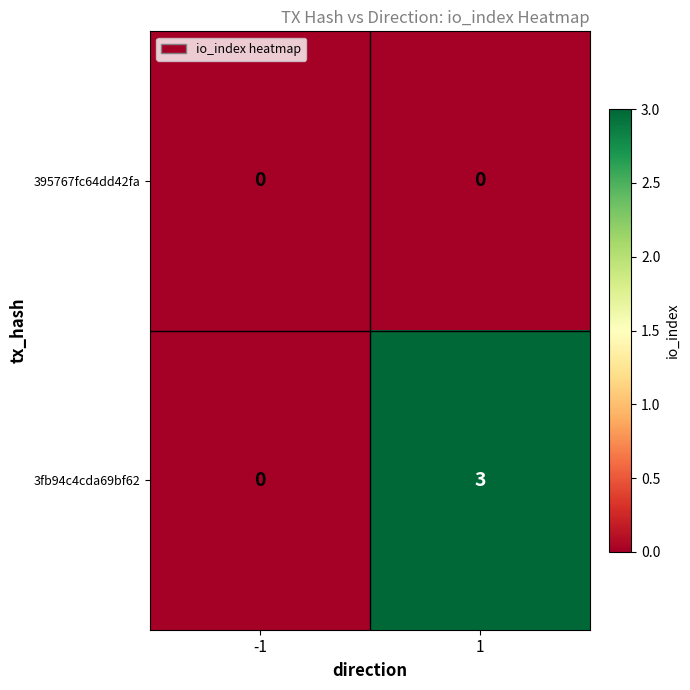

Rank the series by their maximum value, from lowest to highest.

395767fc64dd42fa, 3fb94c4cda69bf62